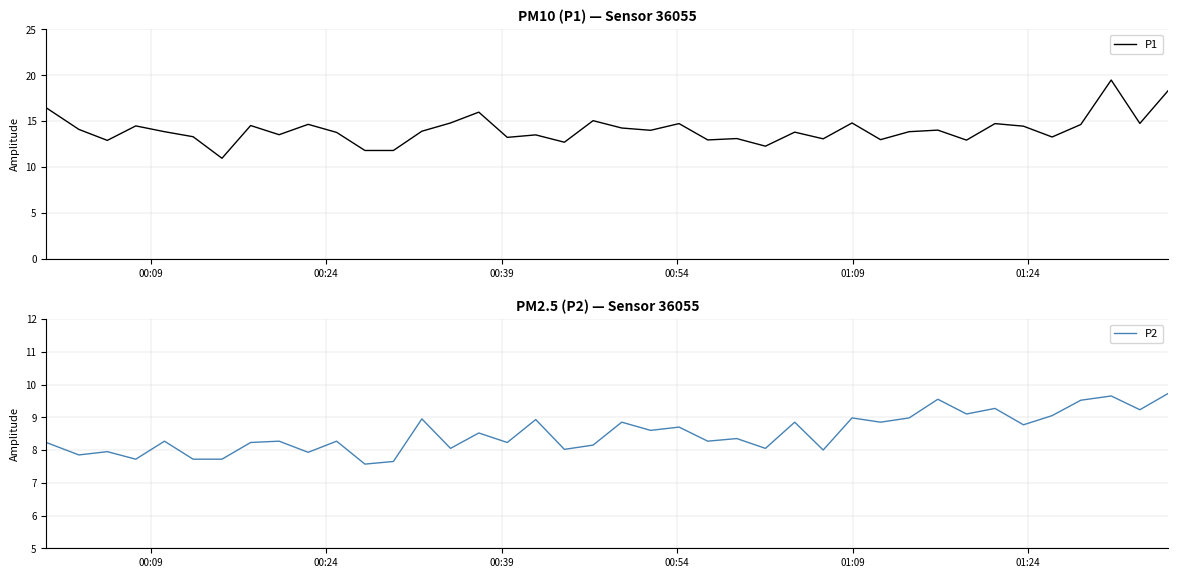

Which series has the largest range (max minus min)?

P1